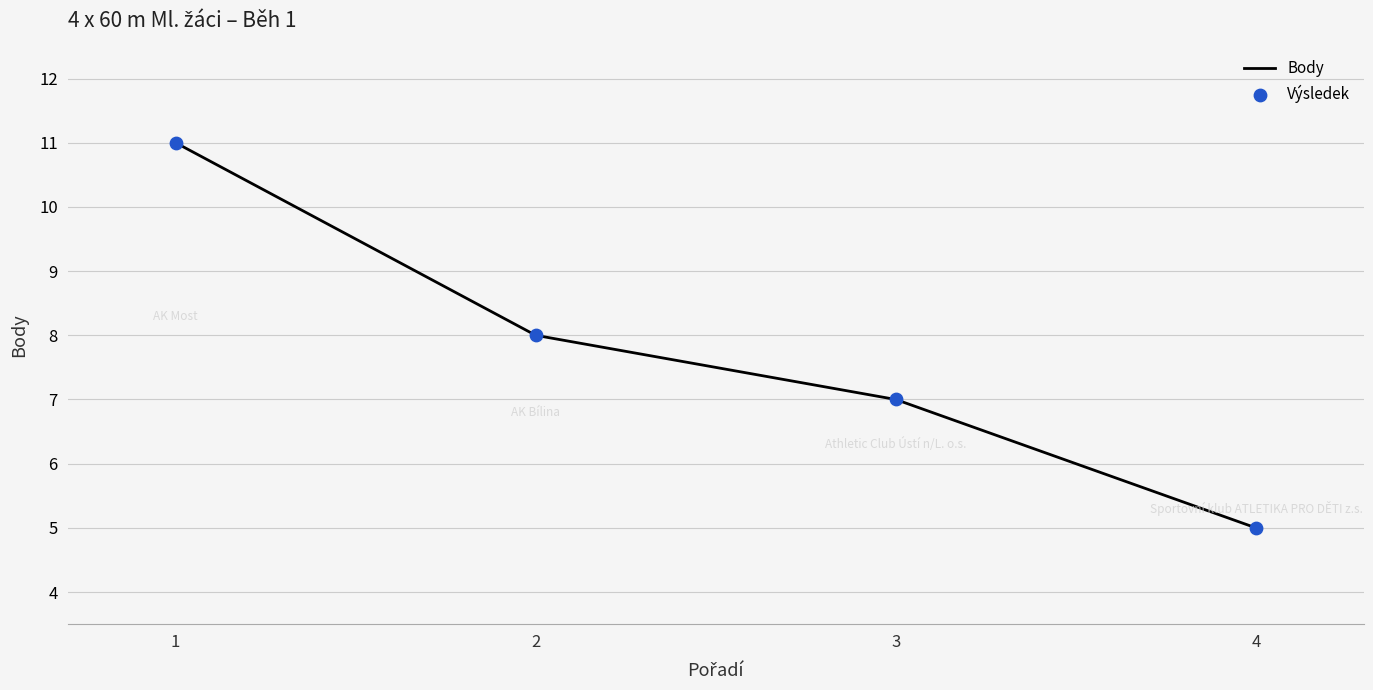

Rank the categories by value from lowest to highest.

4, 3, 2, 1